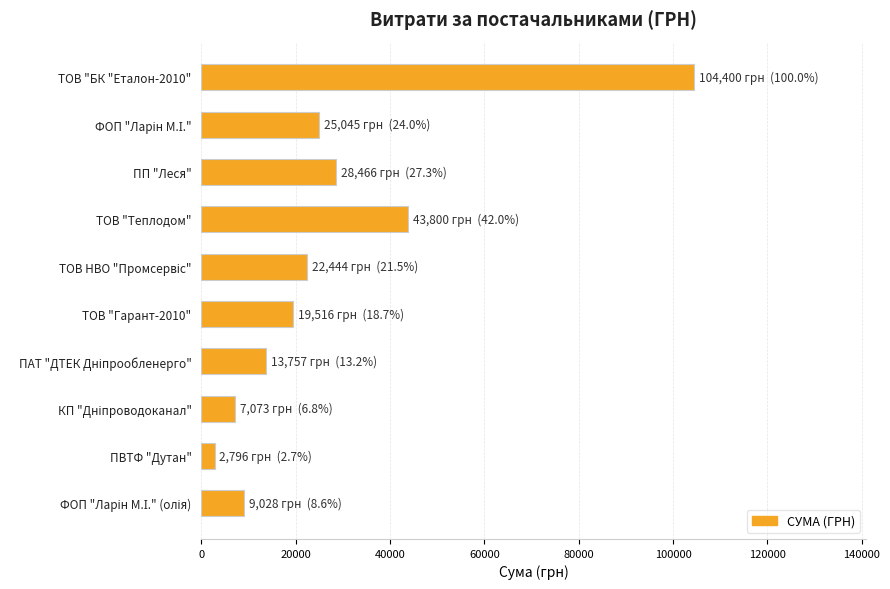

The chart shows a value of 47393.6 at ПП "Леся". True or false?

False